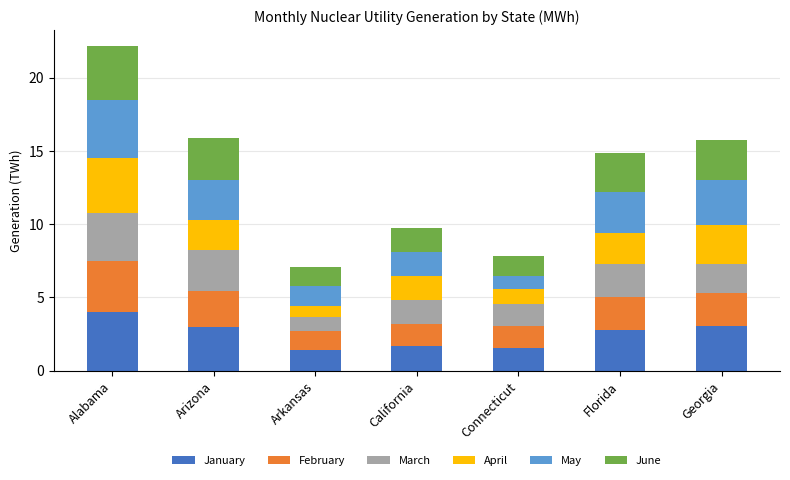

What is the highest value of the January series?

4.0